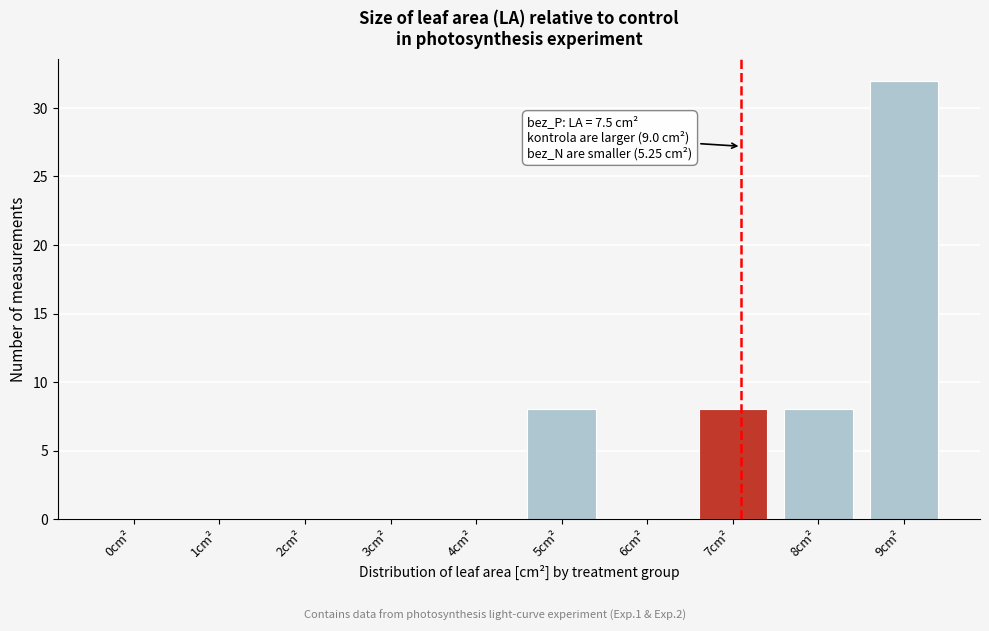

Reading right to left, list all the values displayed in this chart.

9cm²=32	8cm²=8	7cm²=8	6cm²=0	5cm²=8	4cm²=0	3cm²=0	2cm²=0	1cm²=0	0cm²=0